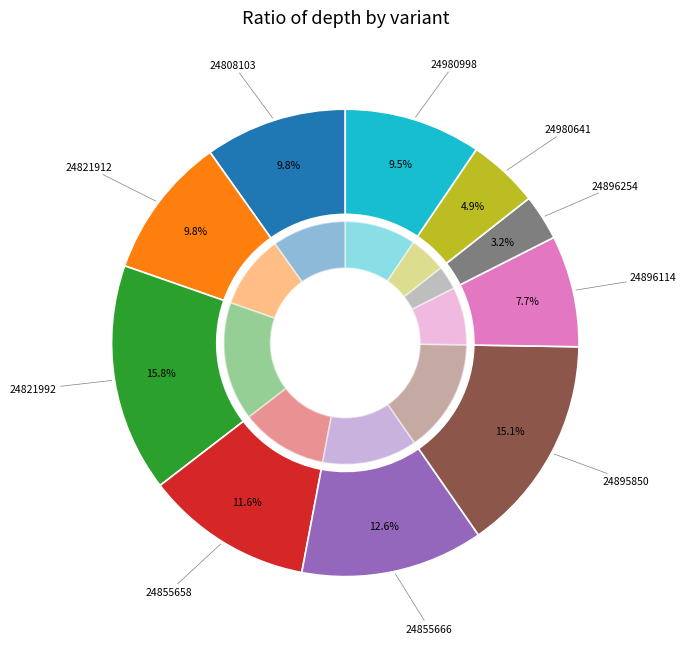

Is there any slice that represents more than half of the pie?

No